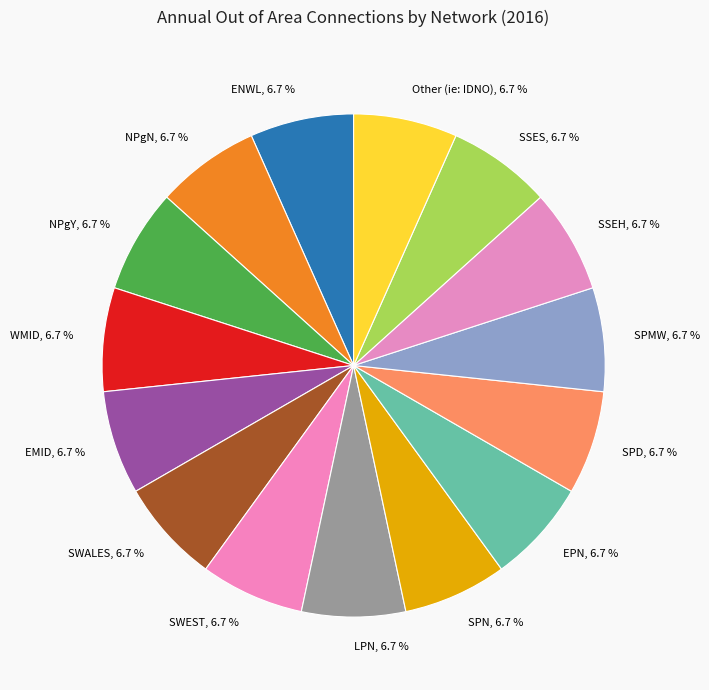

Count the number of slices in the pie.

15